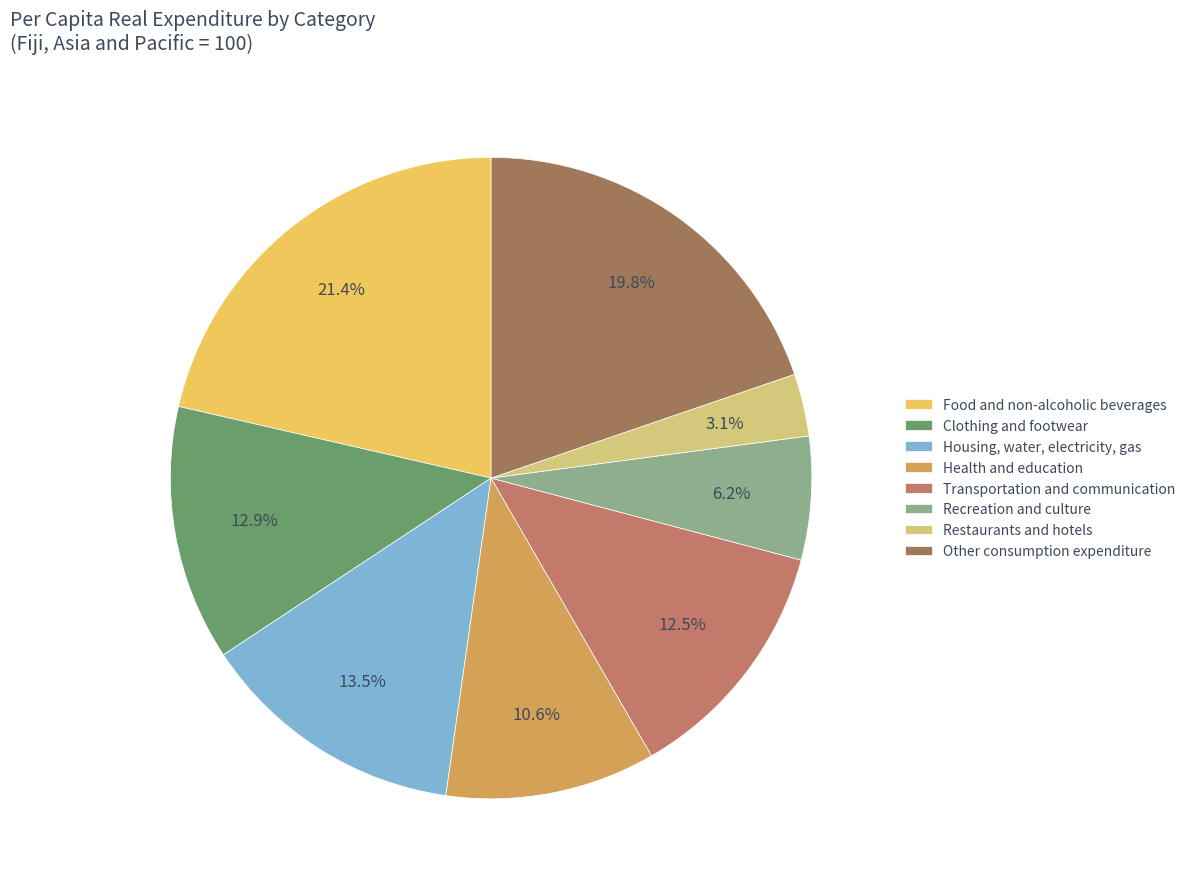

How many segments does this pie chart have?

8